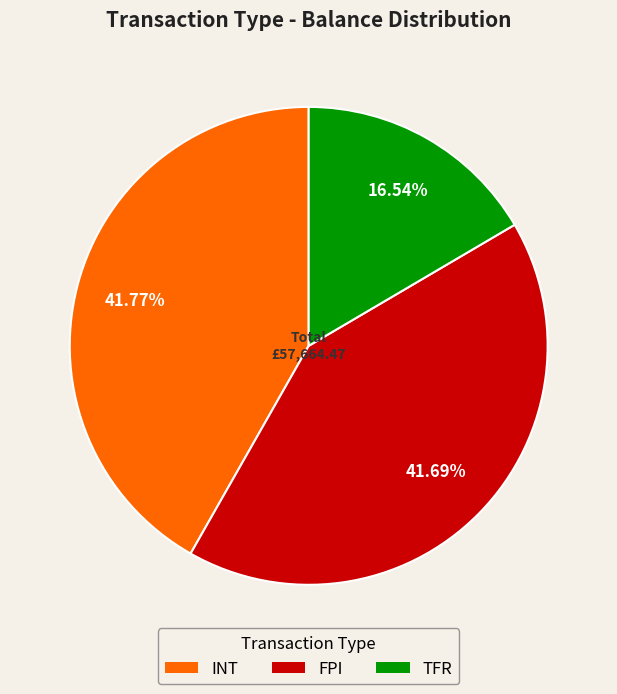

Which has a higher value, INT or TFR?

INT